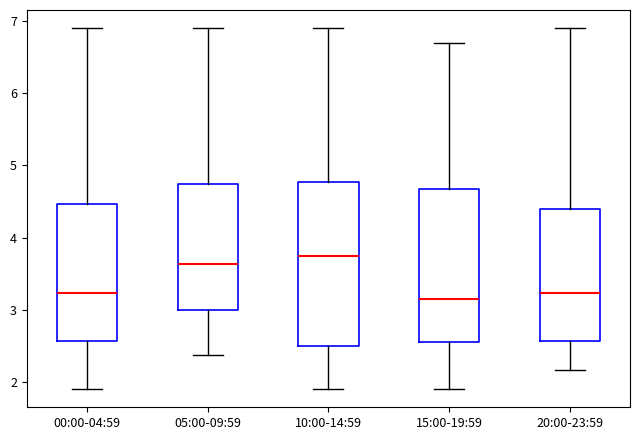

Which box is the tallest, from its lower edge to its upper edge?

10:00-14:59